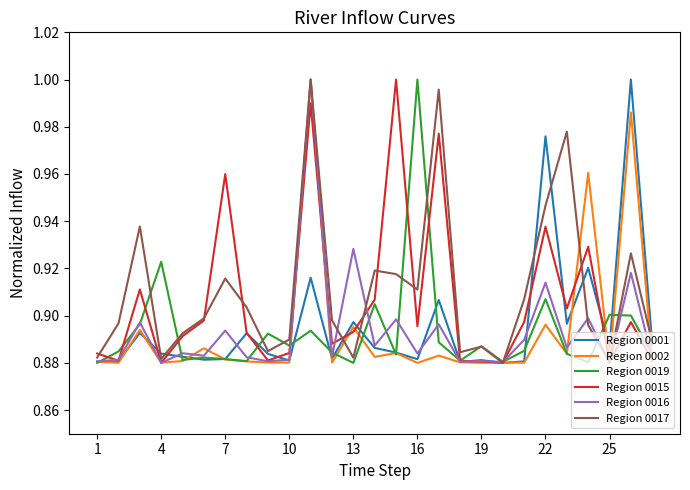

The value of Region 0017 at 13 is 0.3. True or false?

False